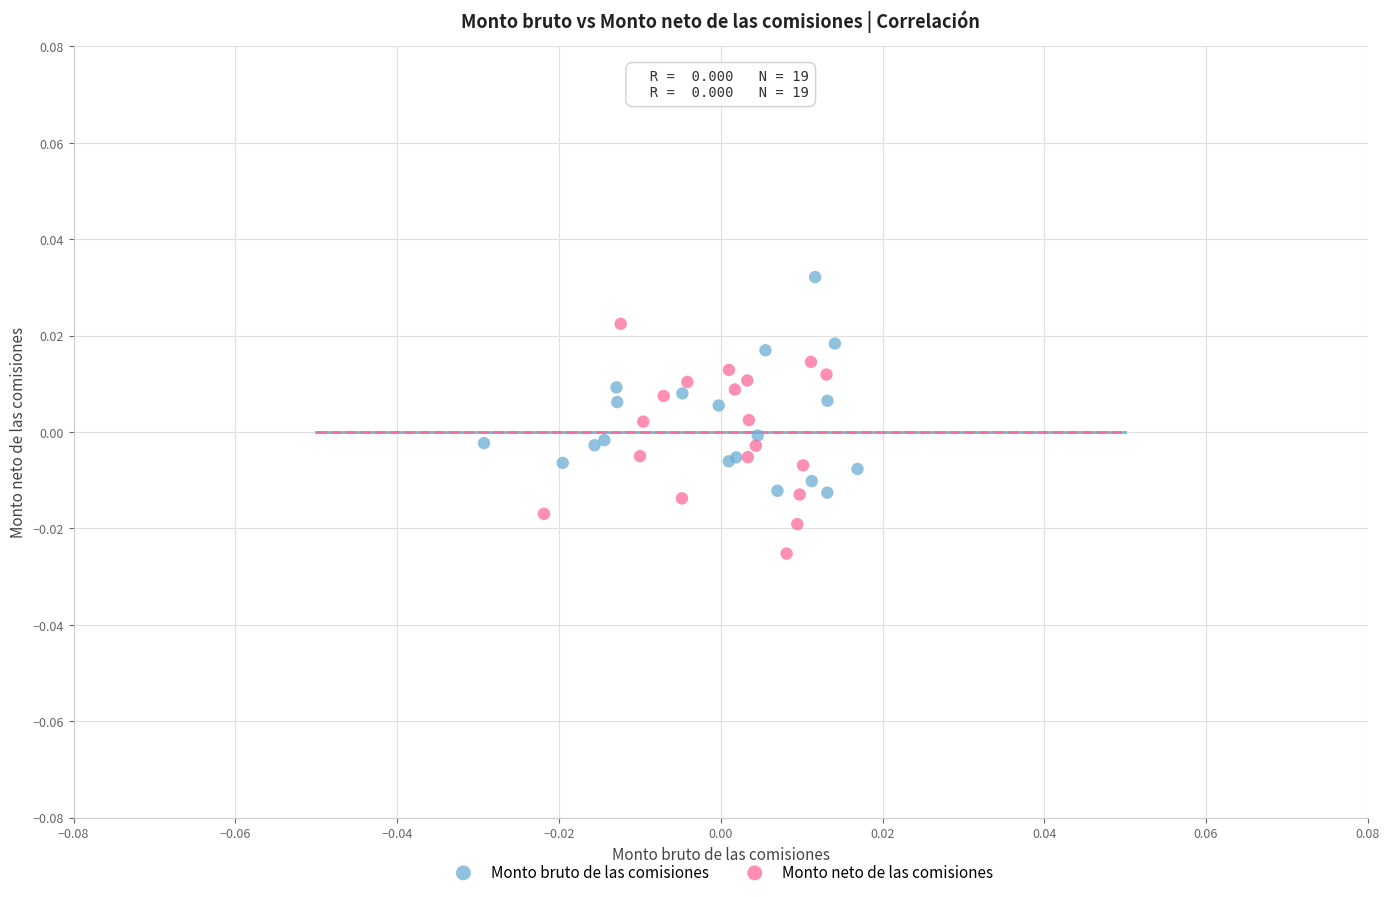

Which series has the widest spread of Y values?

Monto neto de las comisiones